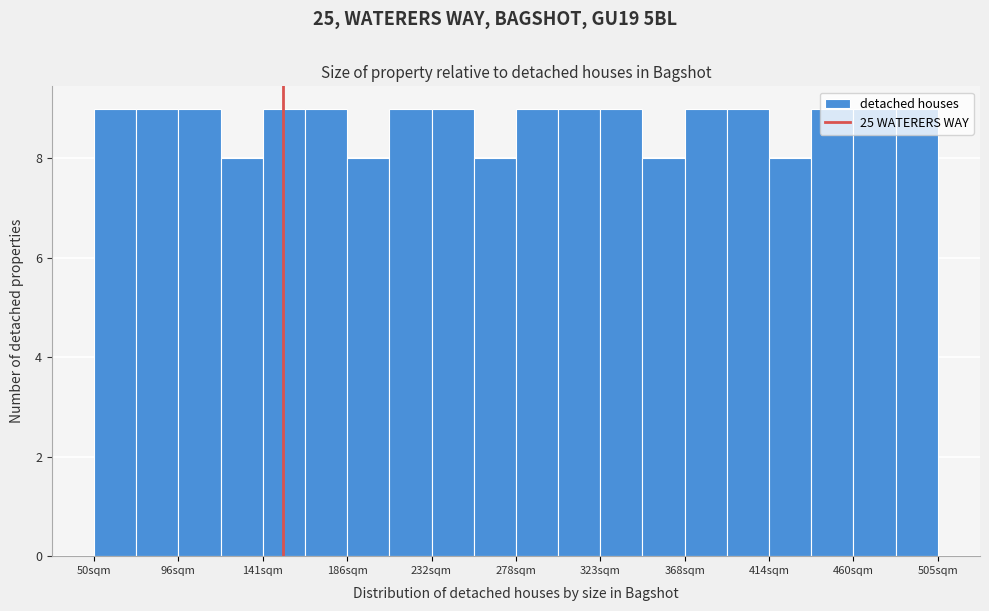

What is the height of the bar covering 120 to 140 on the x-axis? Neither the bar edges nor the heights are printed on the chart, so give them approximately, as read against the axes.

8